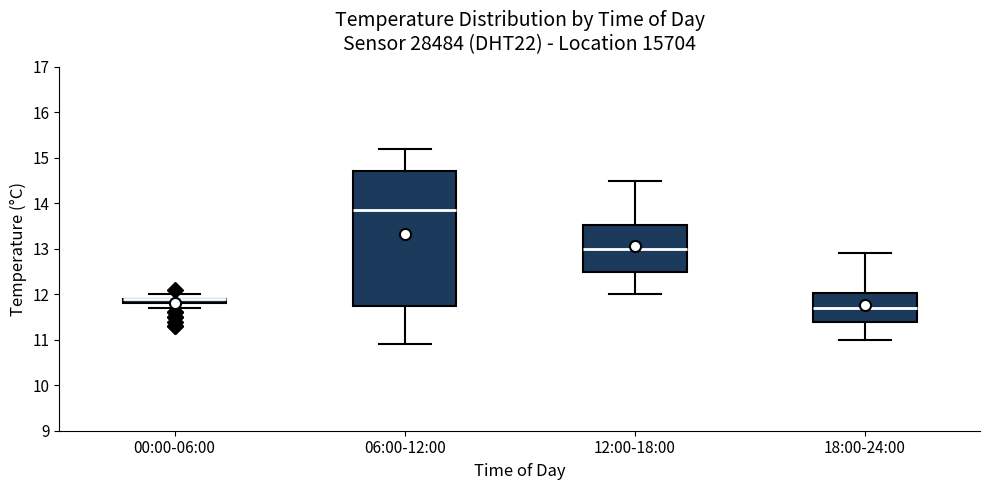

Where does the median line of the box for 06:00-12:00 sit on the y-axis? The values are not printed on the chart, so give them approximately, as read against the axis.

13.9